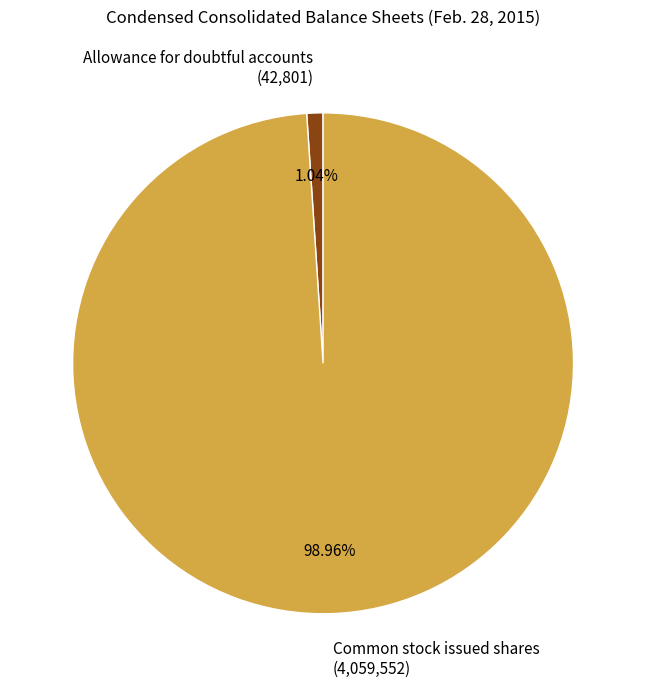

To the nearest percent, what is the difference between the Allowance for doubtful accounts and Common stock issued shares slice percentages?

98%